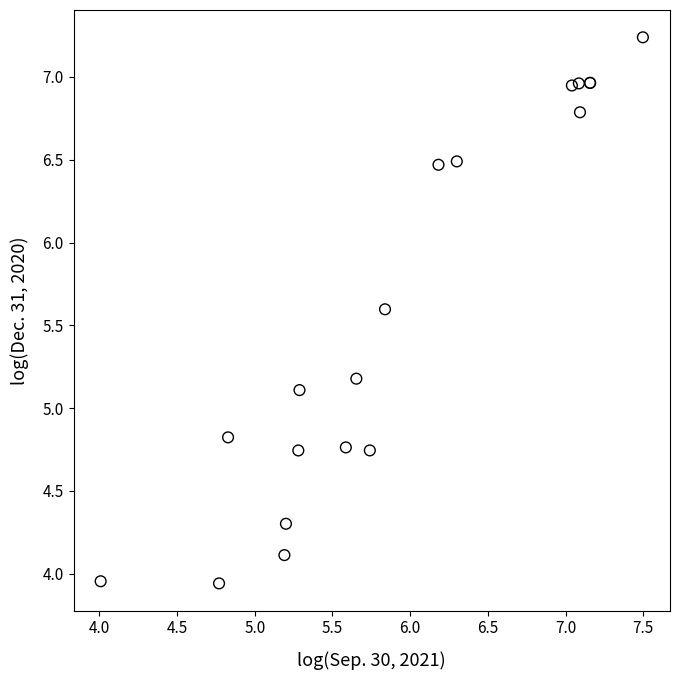

What Y value in the scatter plot is closest to 5?

5.1